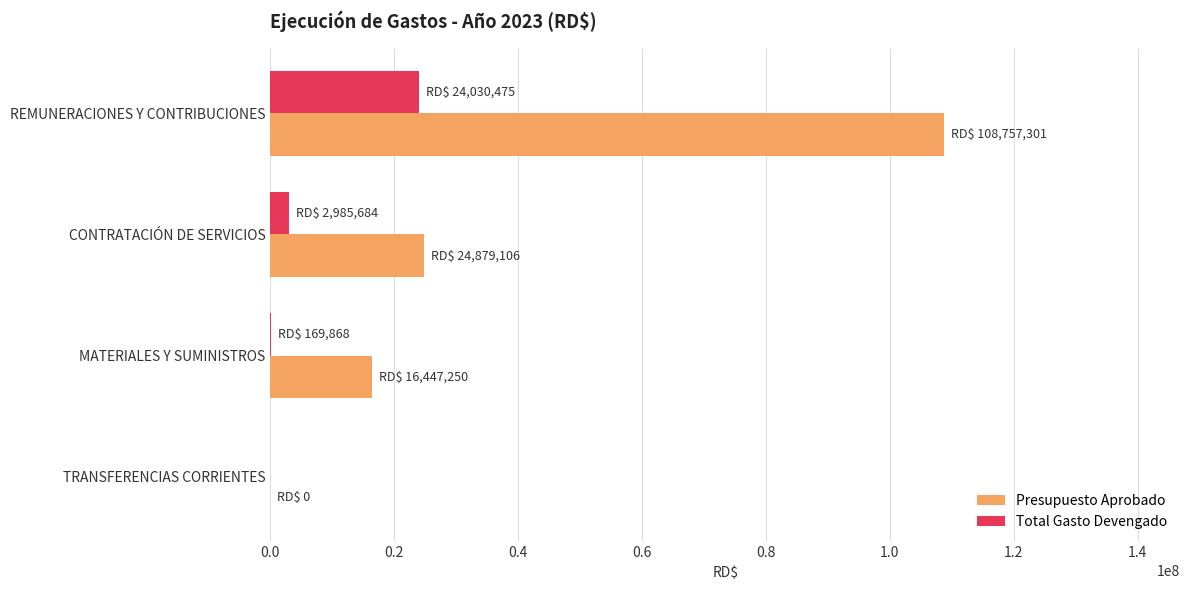

How many positive values does the Presupuesto Aprobado series have?

3